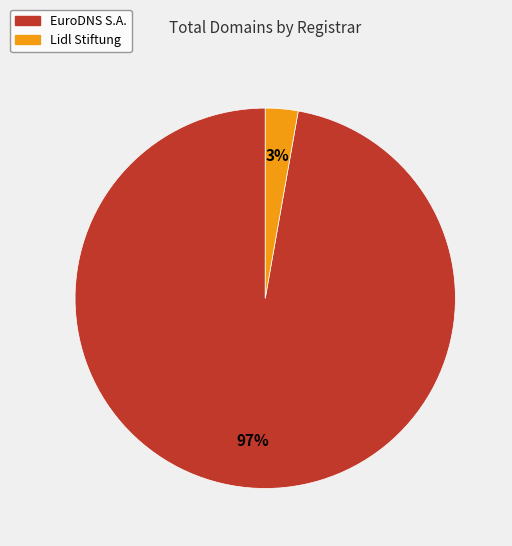

Between Lidl Stiftung and EuroDNS S.A., which is larger?

EuroDNS S.A.